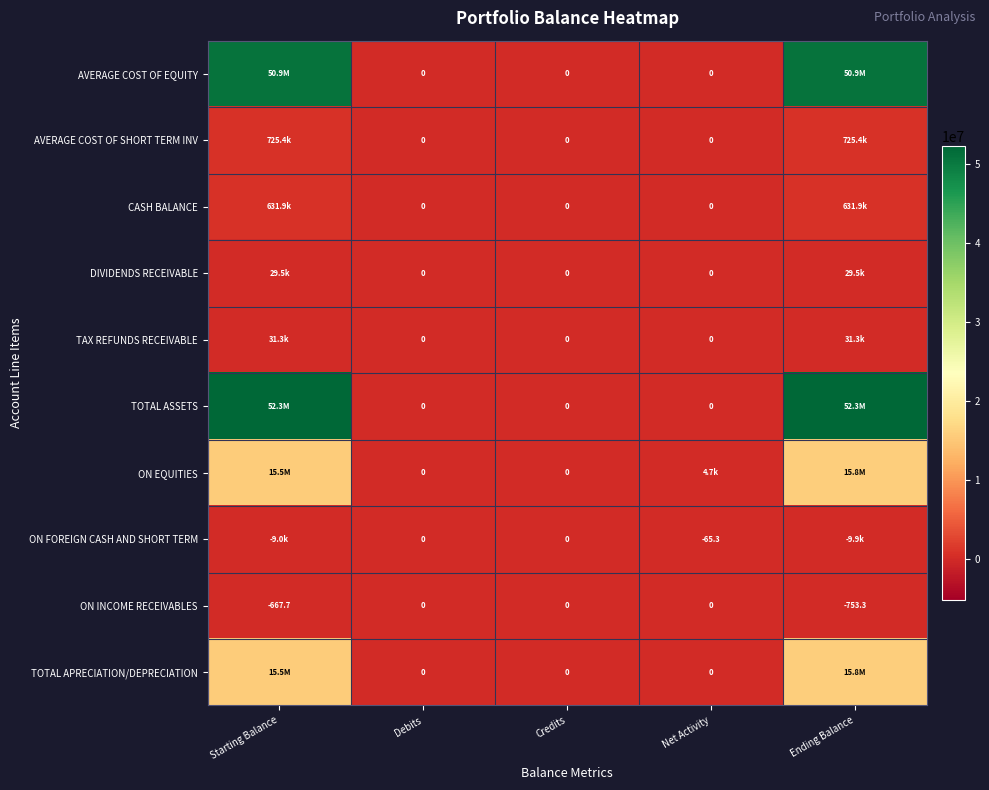

Which category has the highest value in the TAX REFUNDS RECEIVABLE series?

Starting Balance